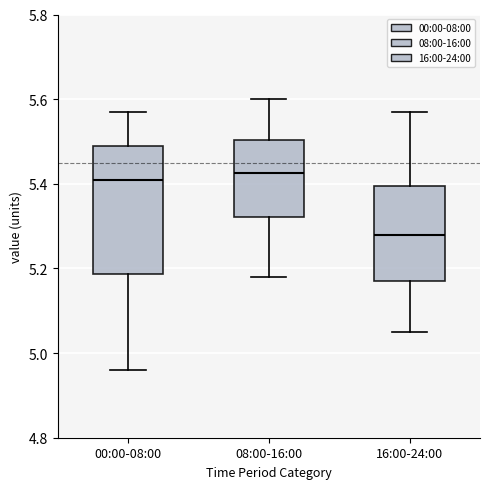

Which box is the tallest, from its lower edge to its upper edge?

00:00-08:00